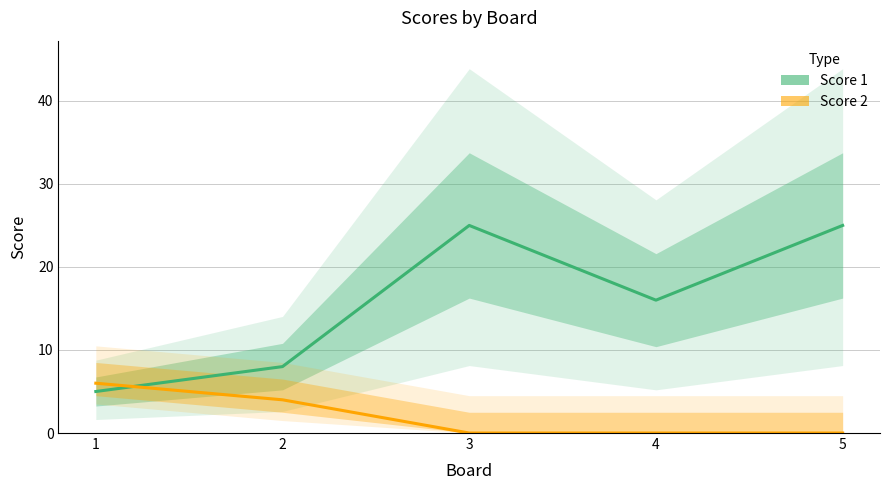

Is it true that Score 2 equals -3 at 4?

False